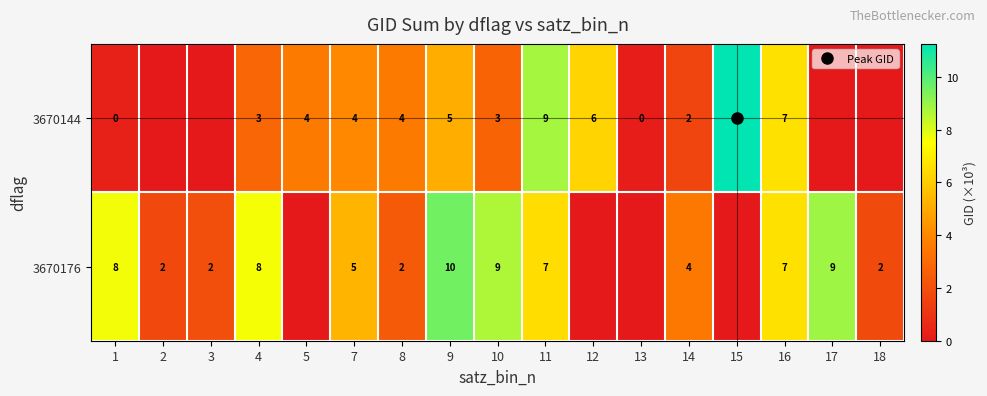

Rank the categories by 3670176 value from highest to lowest.

9, 17, 10, 1, 4, 16, 11, 7, 14, 8, 3, 18, 2, 5, 12, 13, 15